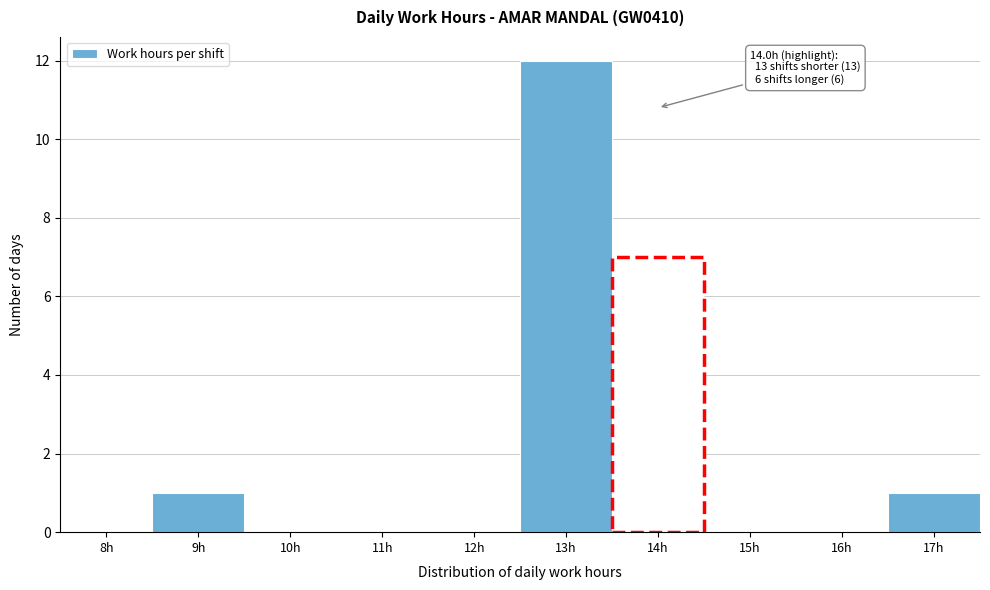

Reading left to right, extract all data points from this chart.

8h=0	9h=1	10h=0	11h=0	12h=0	13h=12	14h=7	15h=0	16h=0	17h=1